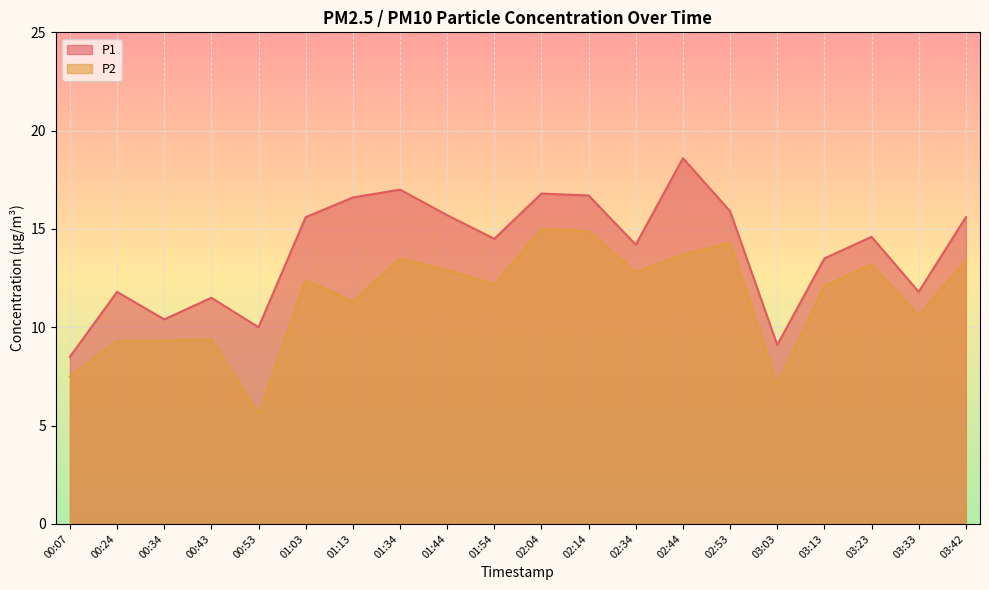

Reading left to right, transcribe all the data shown in this chart.

P1: 8.5	11.8	10.4	11.5	10.0	15.6	16.6	17.0	15.7	14.5	16.8	16.7	14.2	18.6	15.9	9.1	13.5	14.6	11.8	15.6
P2: 7.5	9.3	9.3	9.4	5.6	12.4	11.3	13.5	12.9	12.2	15.0	14.9	12.8	13.7	14.3	7.1	12.1	13.2	10.6	13.4